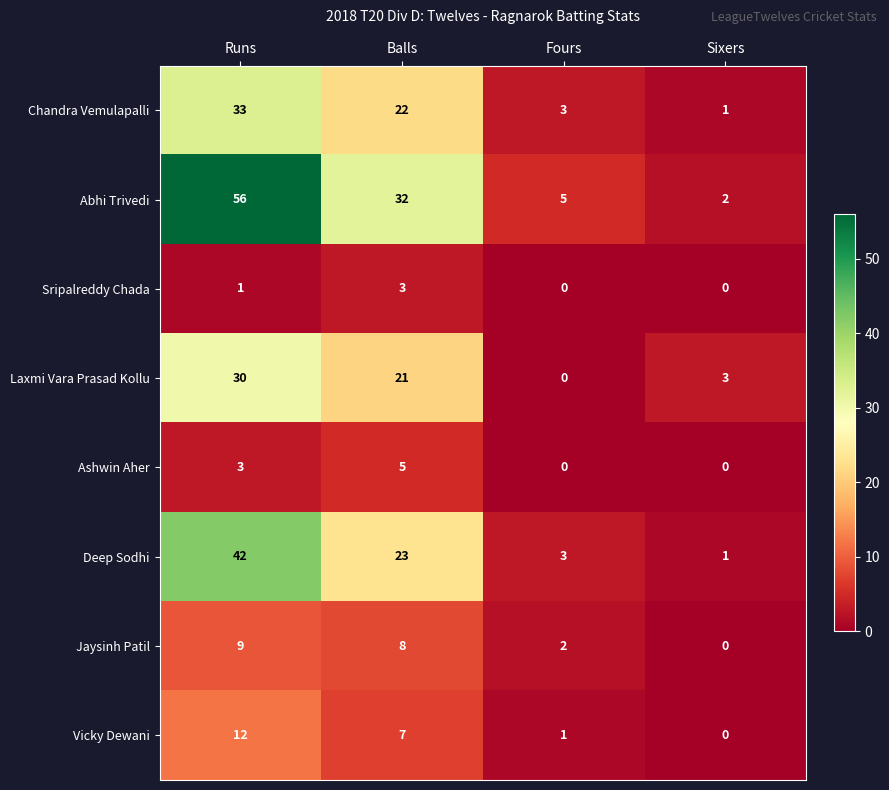

Rank the categories by Laxmi Vara Prasad Kollu value from highest to lowest.

Runs, Balls, Sixers, Fours